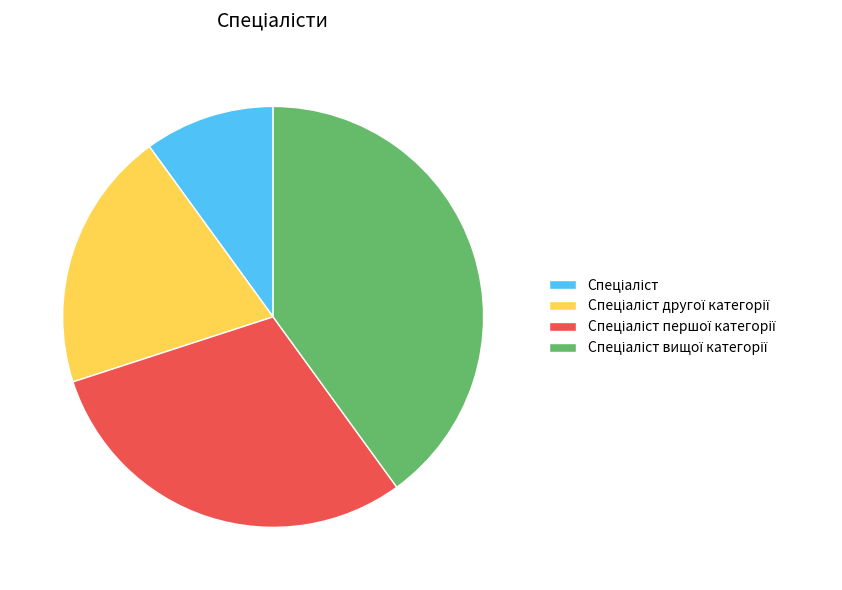

Does any single category account for the majority?

No